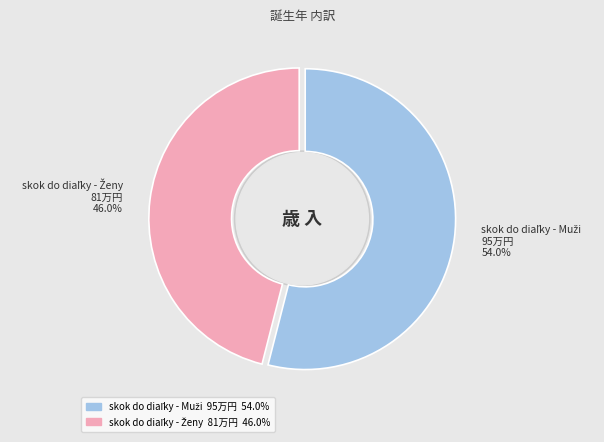

Does any single category account for the majority?

Yes